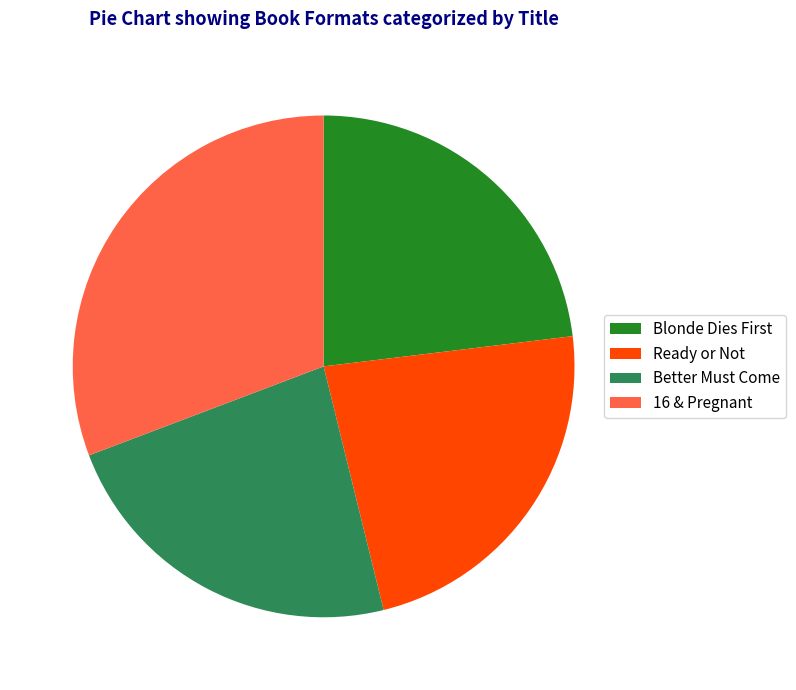

Which has a higher value, Ready or Not or 16 & Pregnant?

16 & Pregnant